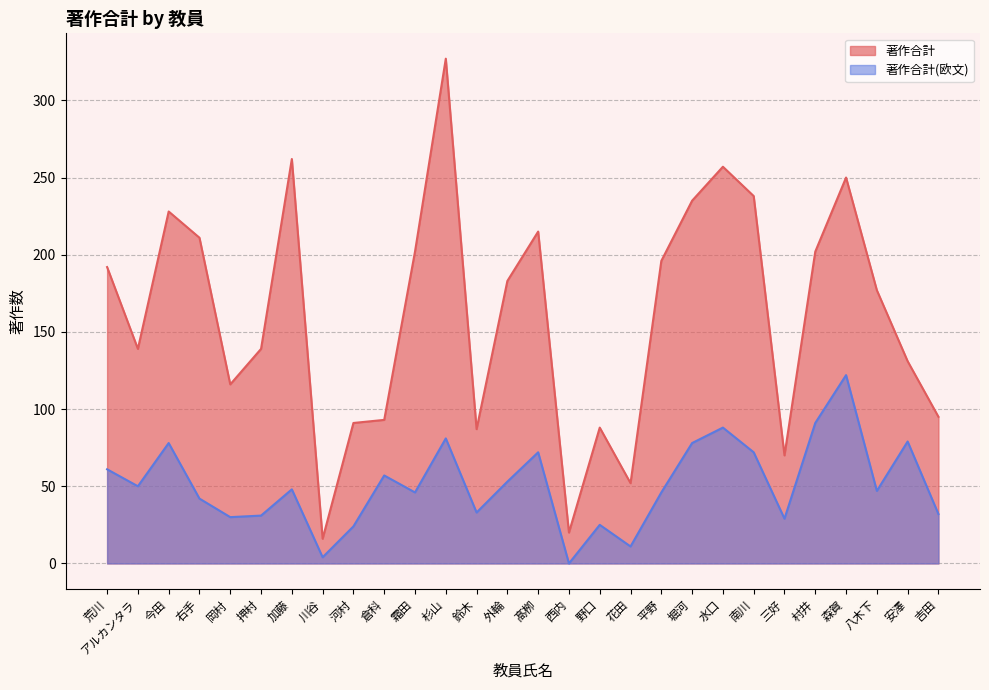

What is the maximum value shown in the chart?

327